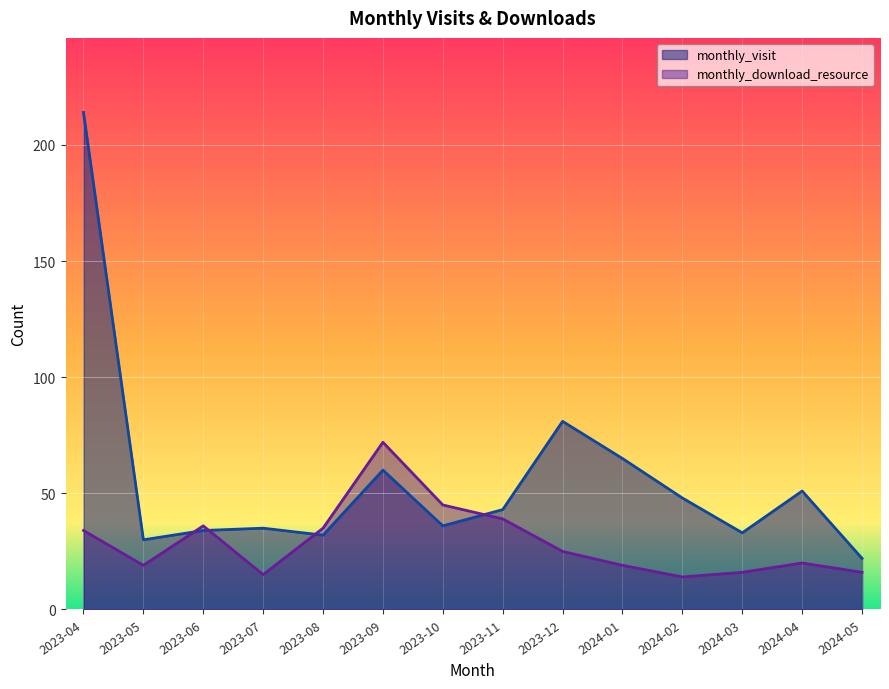

Rank the series by their maximum value, from lowest to highest.

monthly_download_resource, monthly_visit